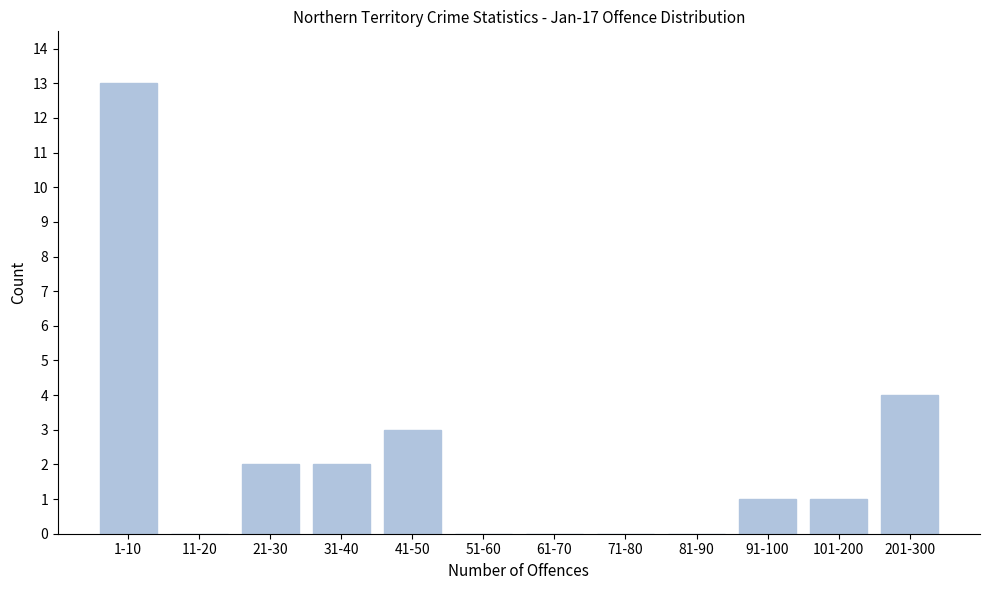

Reading right to left, transcribe all the data shown in this chart.

201-300=4	101-200=1	91-100=1	81-90=0	71-80=0	61-70=0	51-60=0	41-50=3	31-40=2	21-30=2	11-20=0	1-10=13